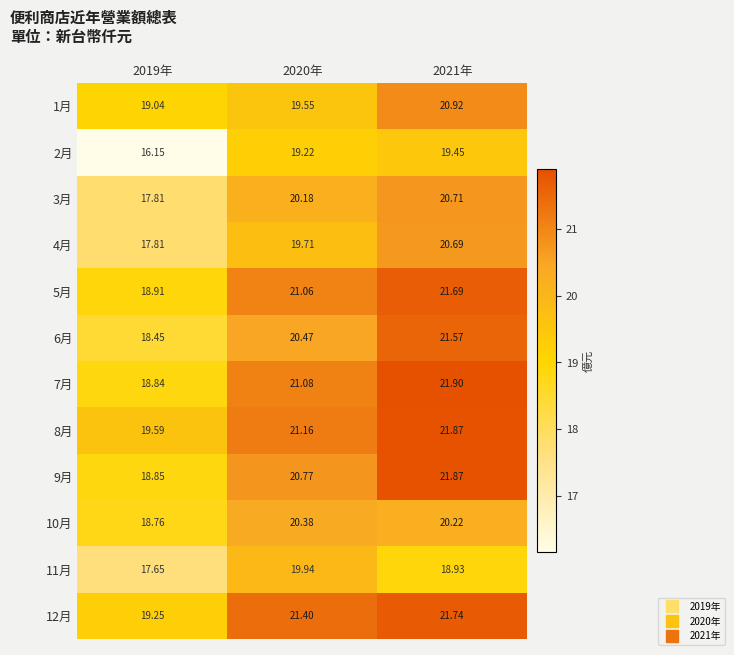

Is the value of 5月 at 2020年 greater than the value of 11月 at 2020年?

Yes